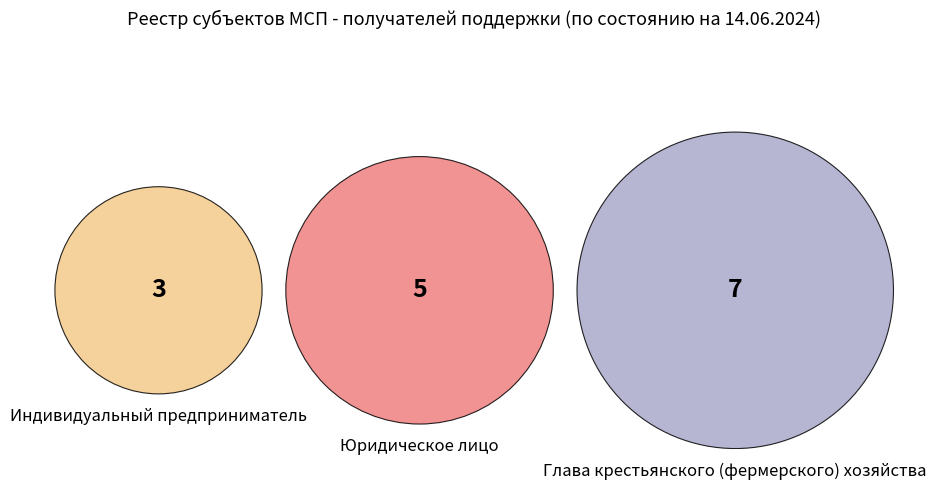

Is there a majority slice in this chart?

No